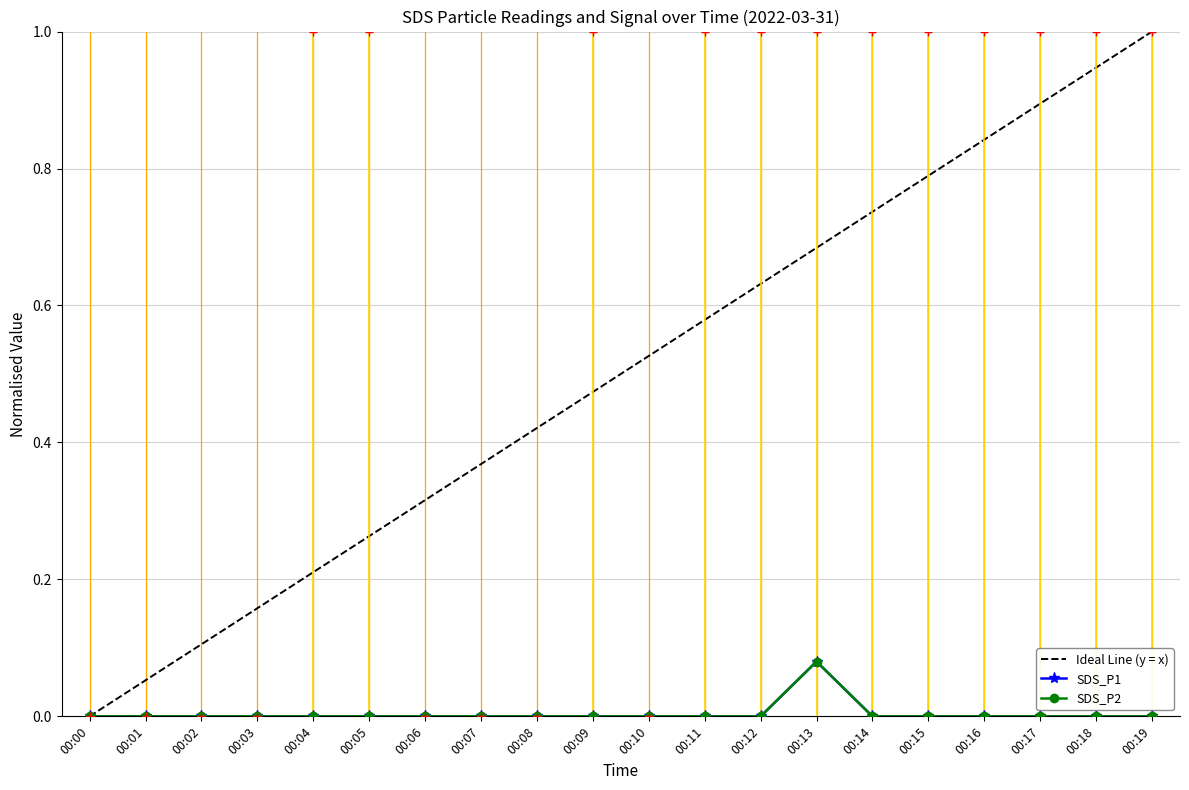

How many lines are shown in the chart?

3